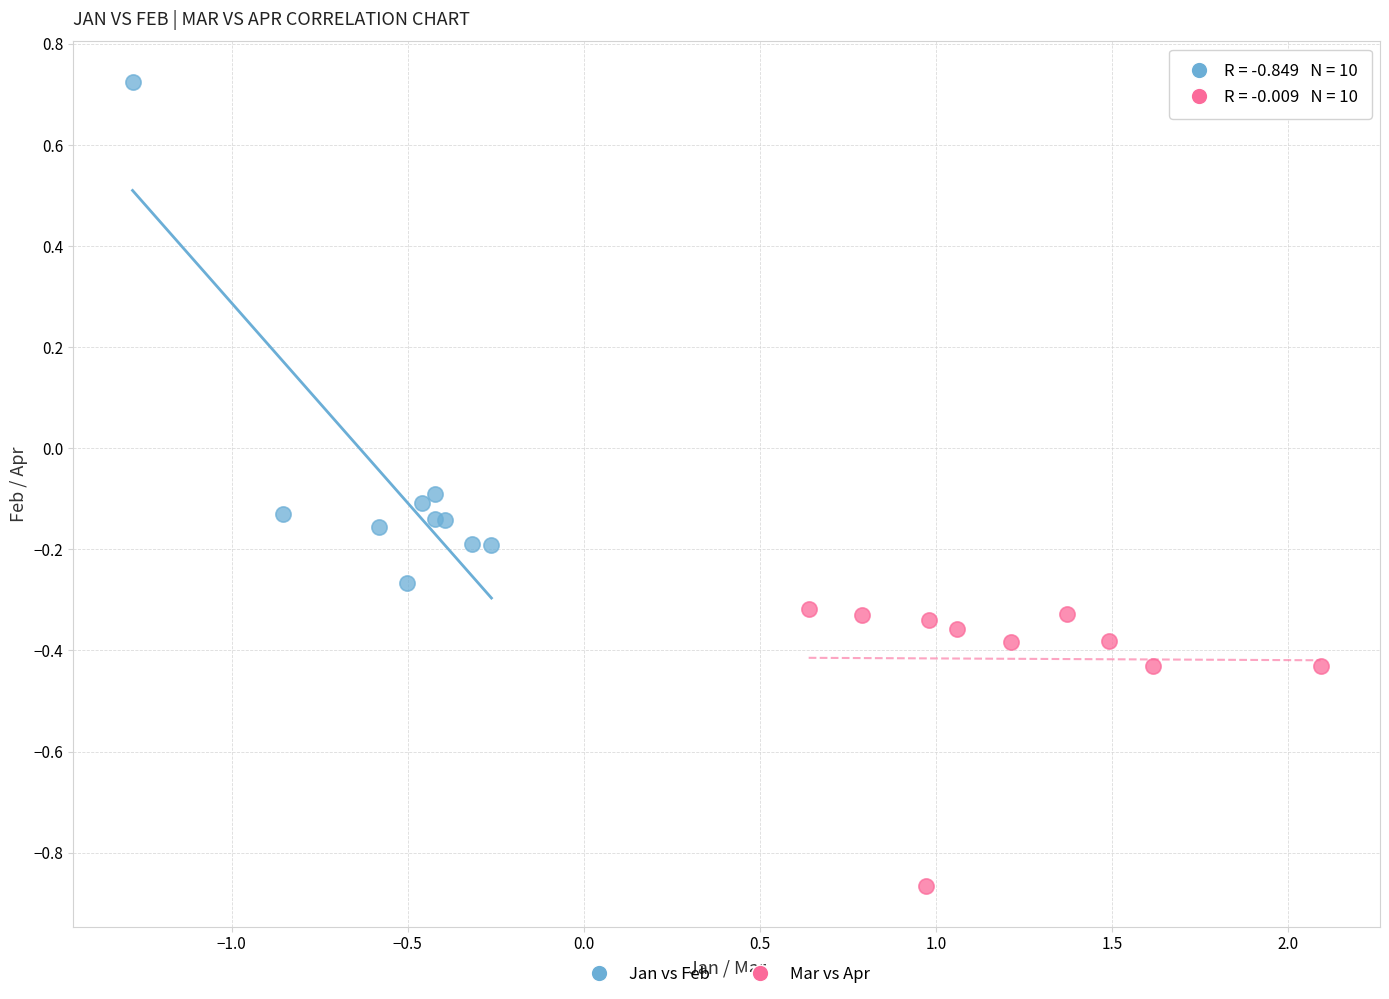

What are all the series names shown in the legend?

Jan vs Feb, Mar vs Apr